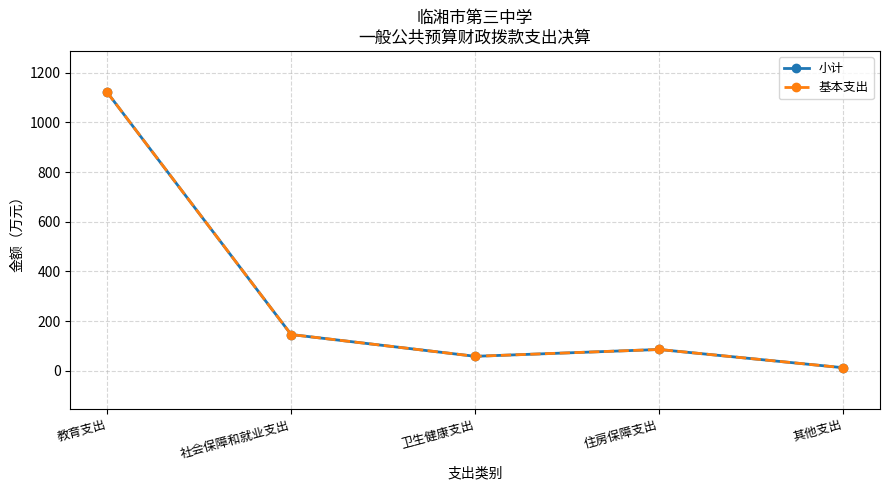

What is the label of the 2nd point from the right?

住房保障支出